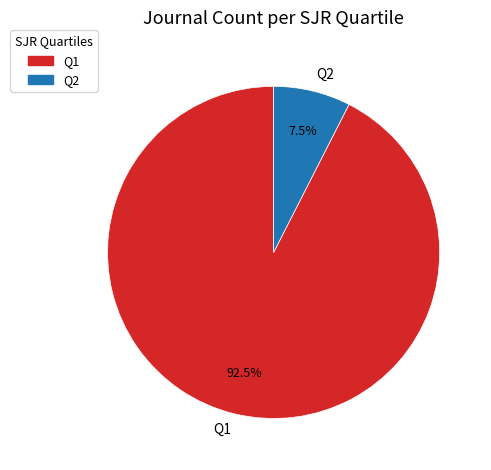

Rank the categories by value from lowest to highest.

Q2, Q1